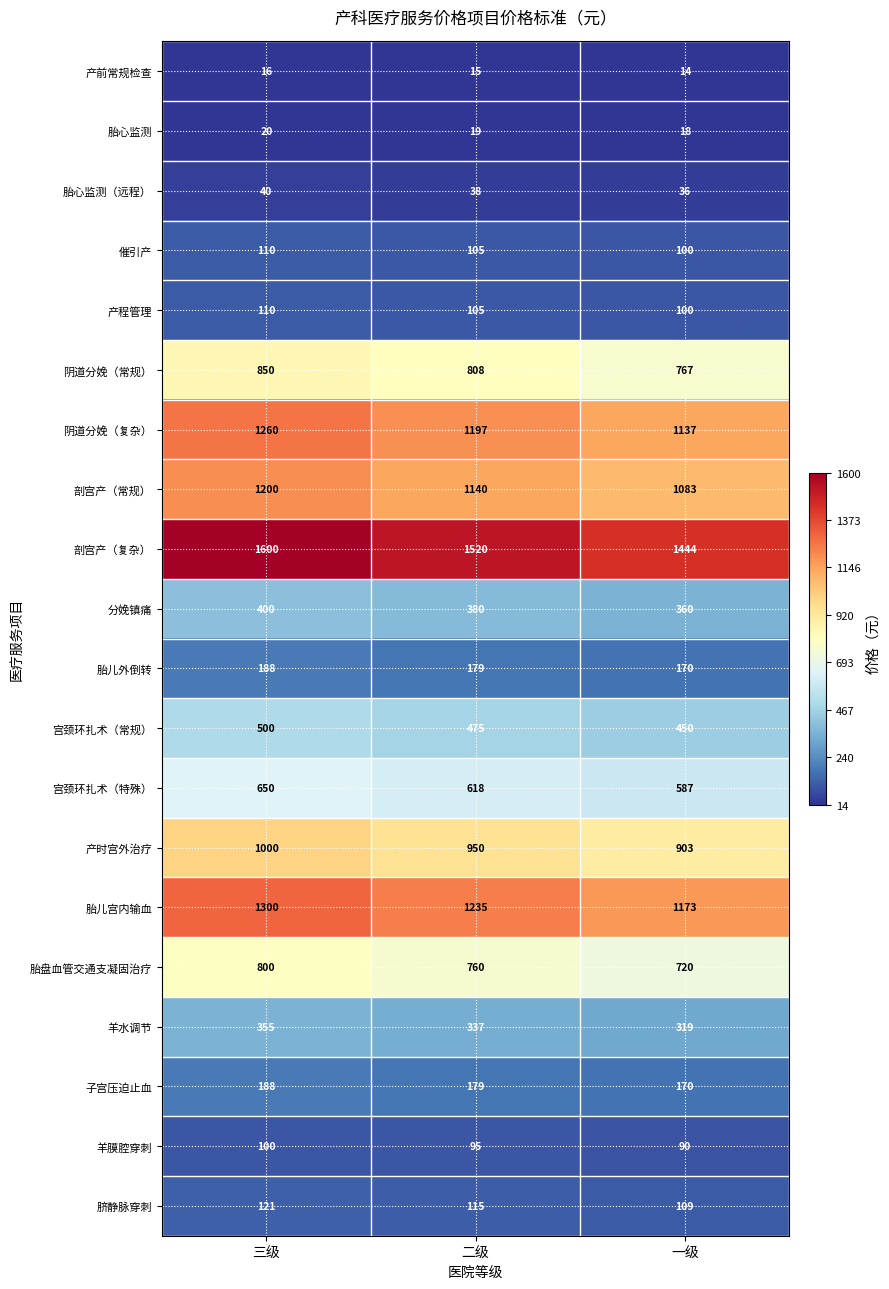

Count the 剖宫产（常规） values in the range 1083 to 1200.

3